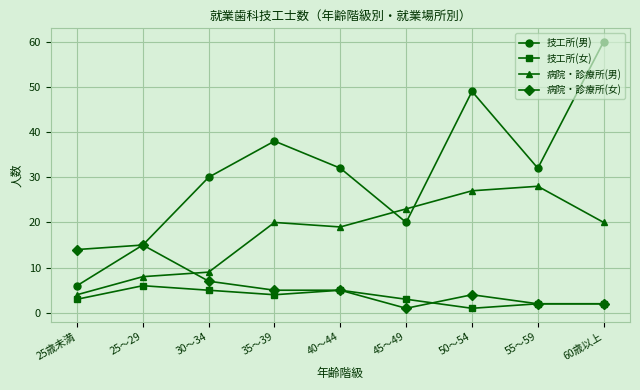

The value of 病院・診療所(男) at 40～44 is 34. True or false?

False